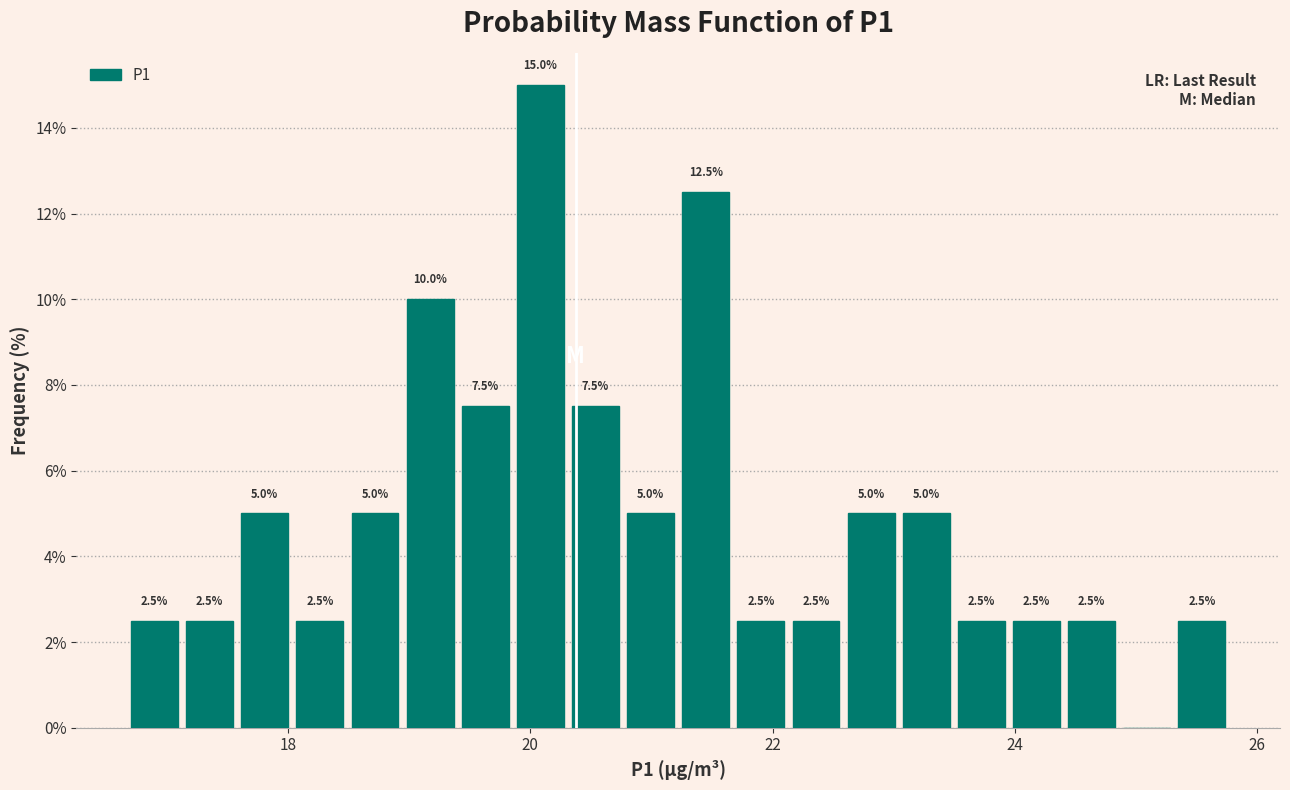

Around what value on the x-axis is the tallest bar? Give the approximate position of its centre, as read against the axis.

20.0